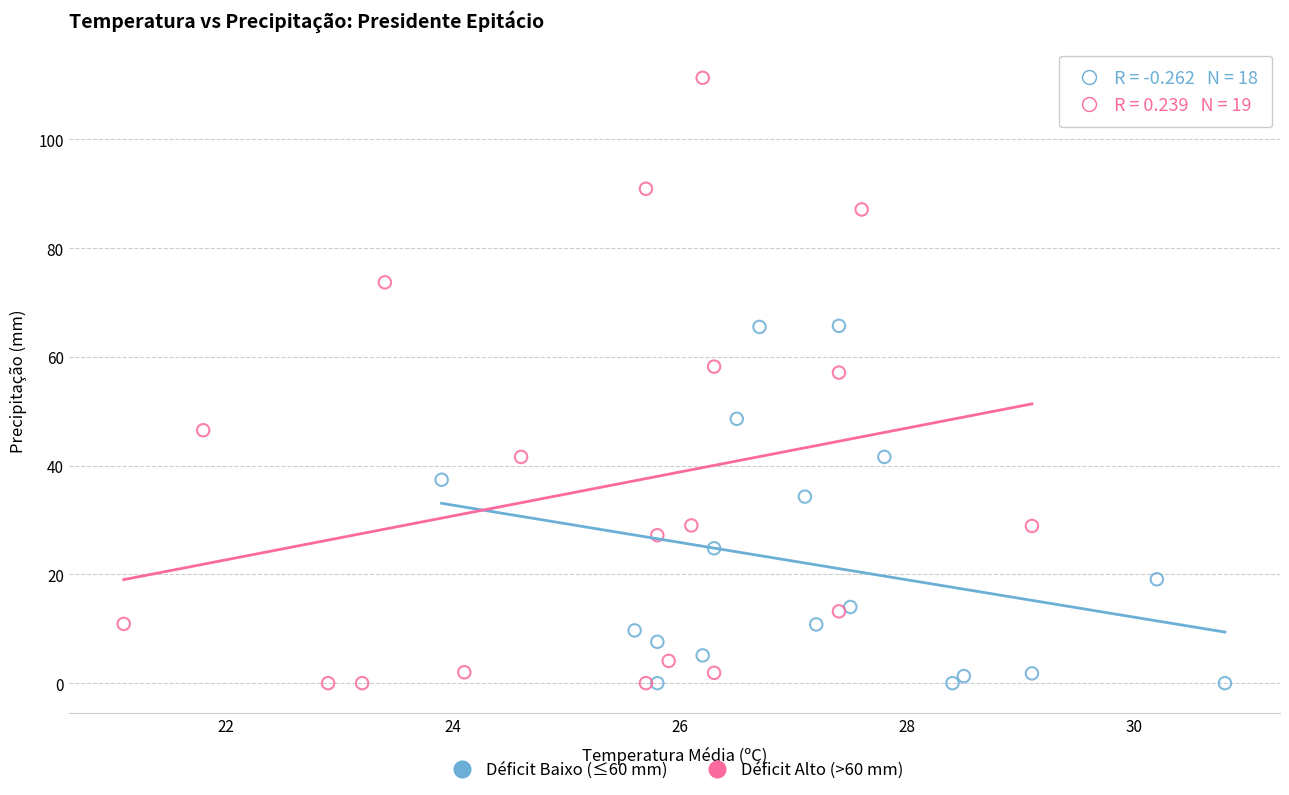

Which series reaches the maximum Y coordinate?

Déficit Alto (>60 mm)